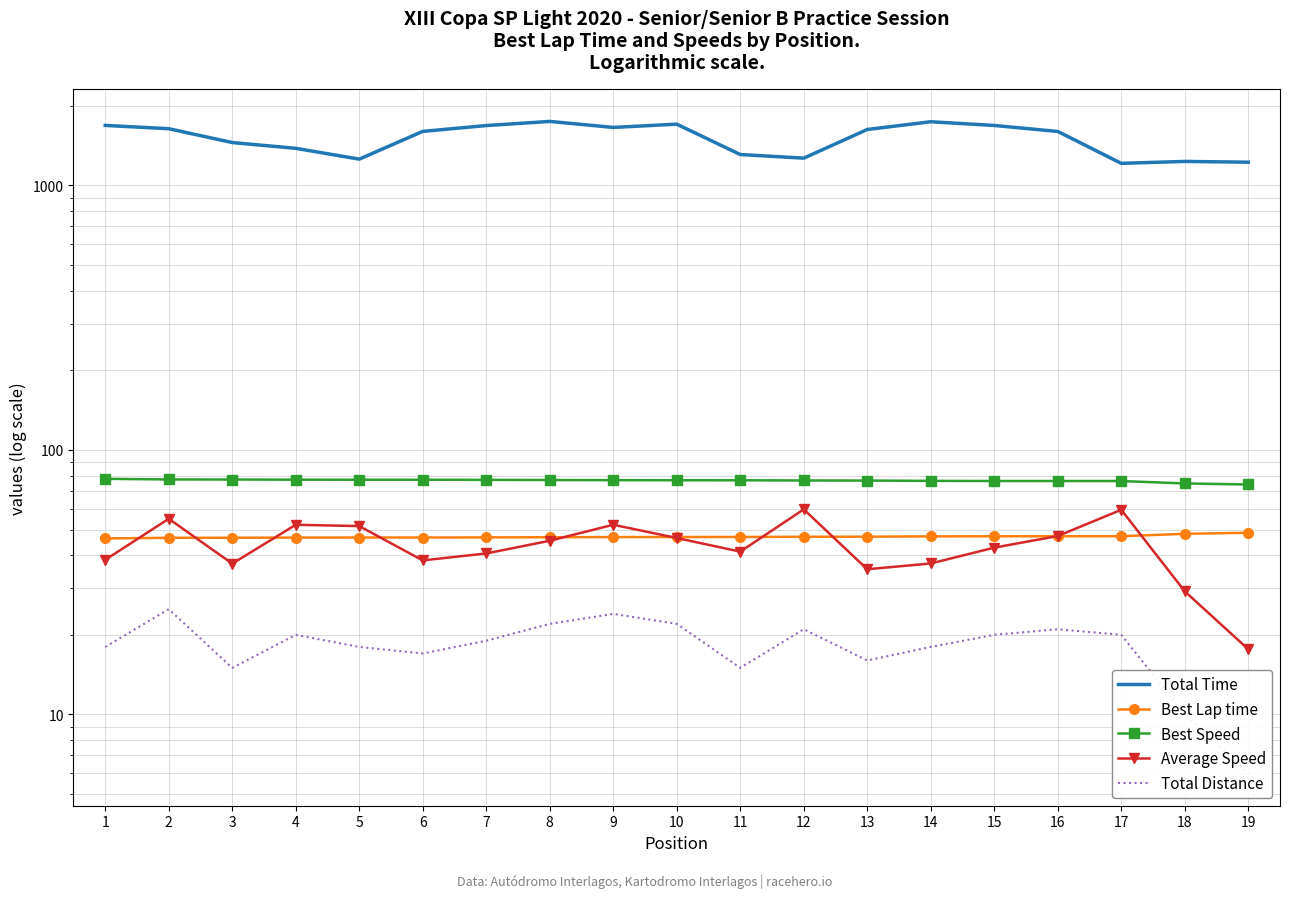

At which label does Total Time first exceed 1600?

1